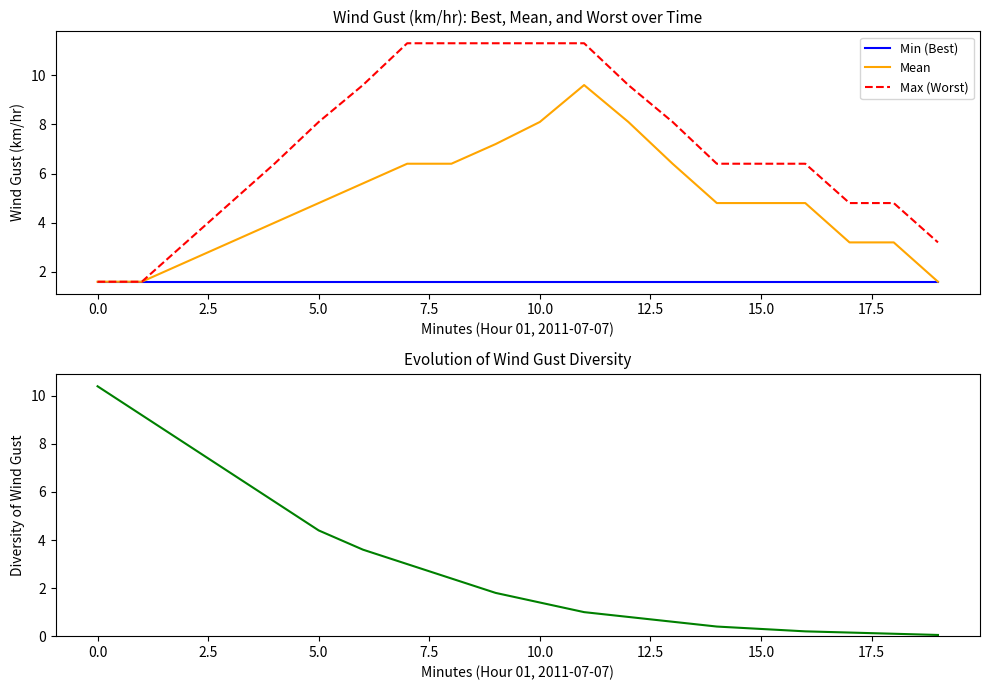

What is the maximum value shown in the chart?

11.3